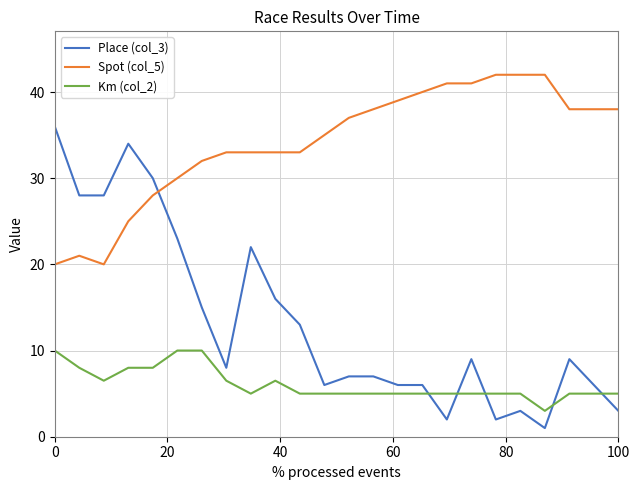

After their last crossing, which series has the higher values: Km (col_2) or Place (col_3)?

Km (col_2)